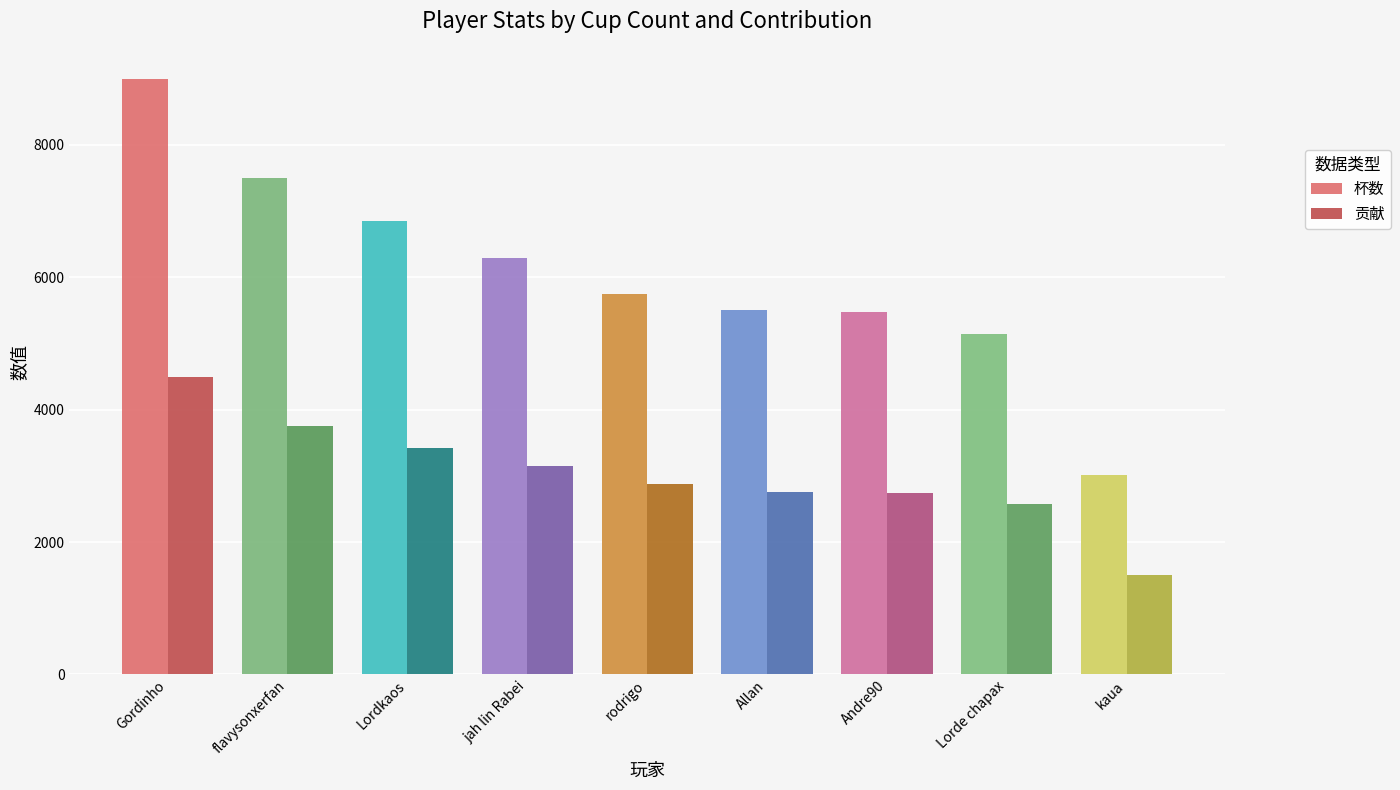

What is the sum of all 贡献 values?

27268